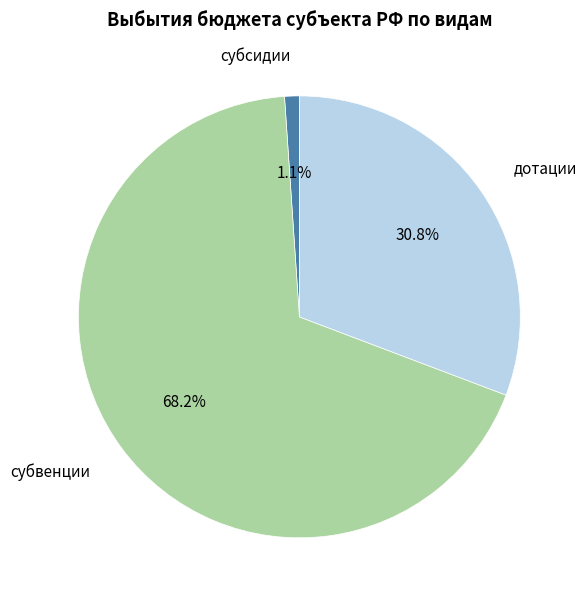

Is there any slice that represents more than half of the pie?

Yes